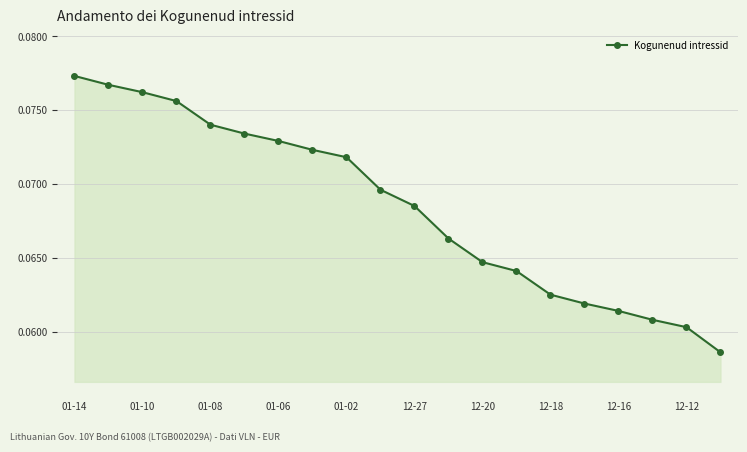

How many lines are shown in the chart?

1